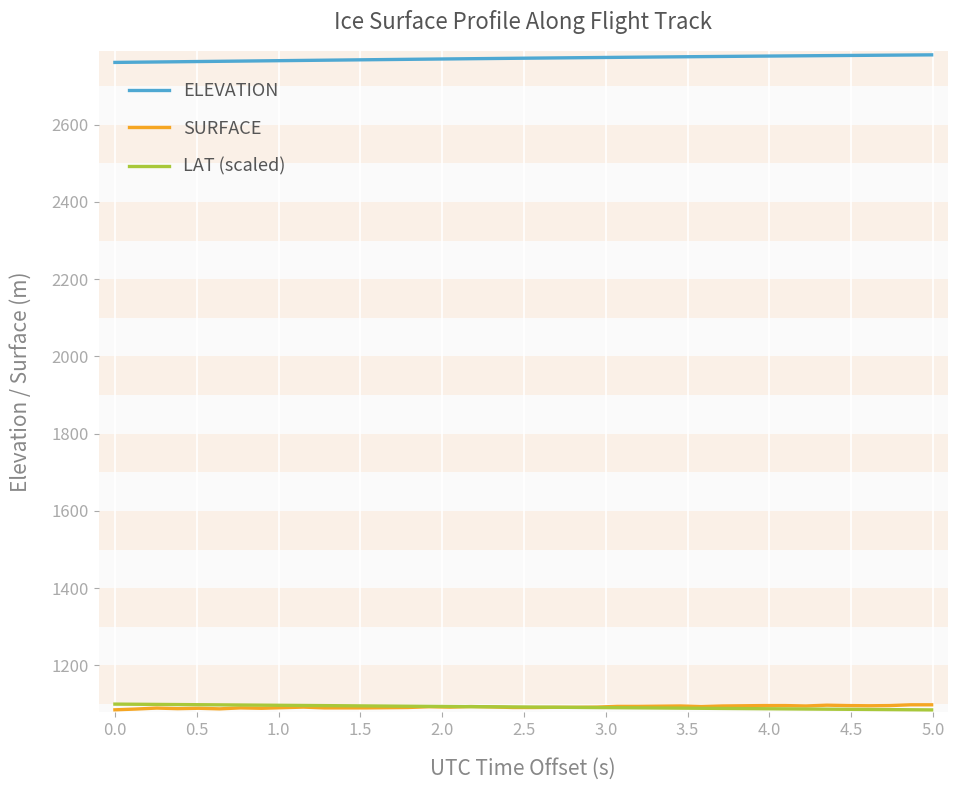

What is the minimum value for LAT (scaled)?

1085.0